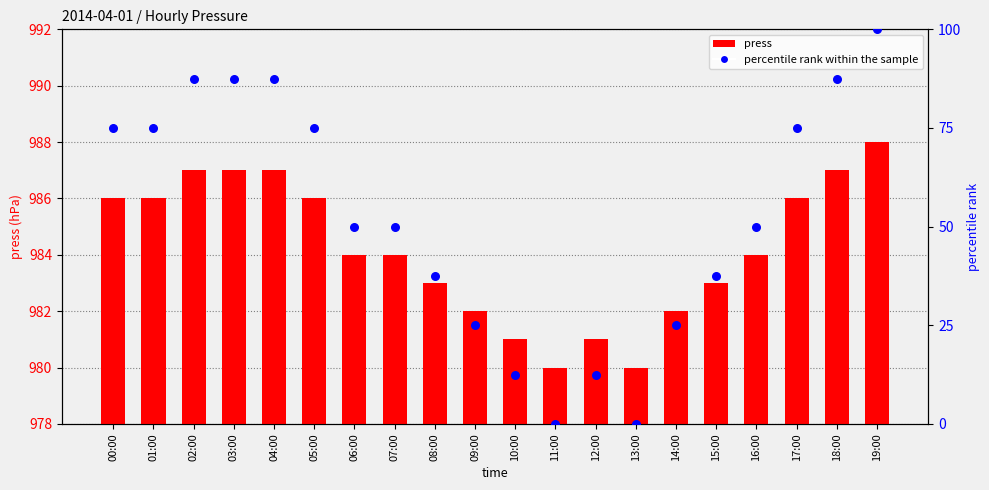

At how many categories does at least one series exceed 402?

20